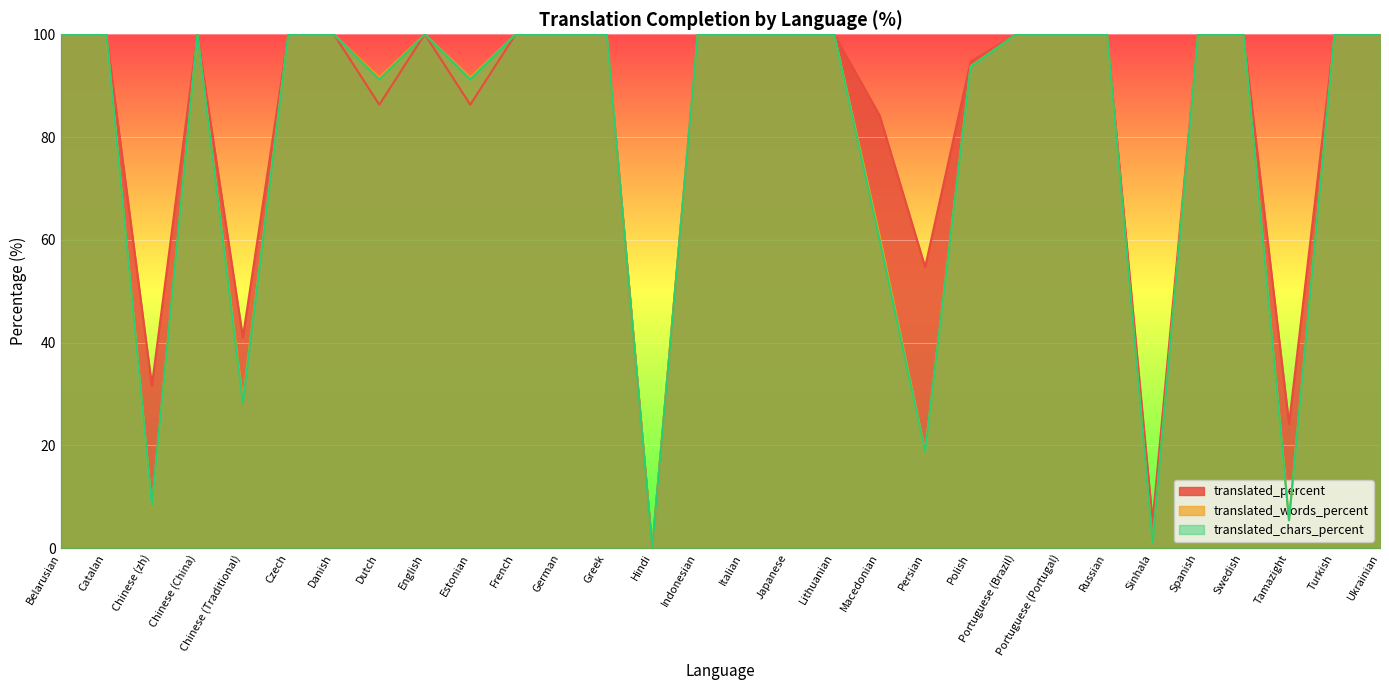

True or false: translated_percent and translated_chars_percent intersect in this chart.

False